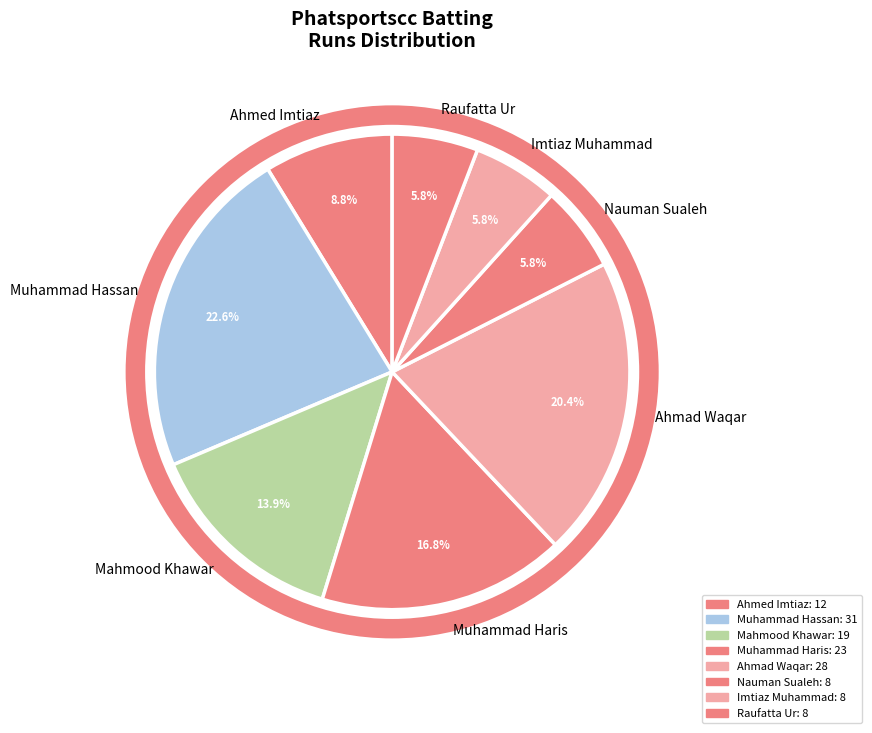

Which category has the biggest portion of the pie?

Muhammad Hassan